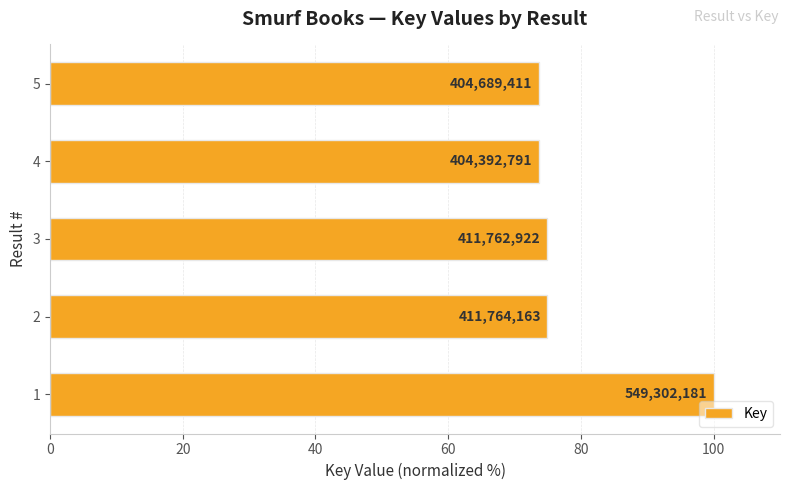

Are the bars horizontal?

Yes